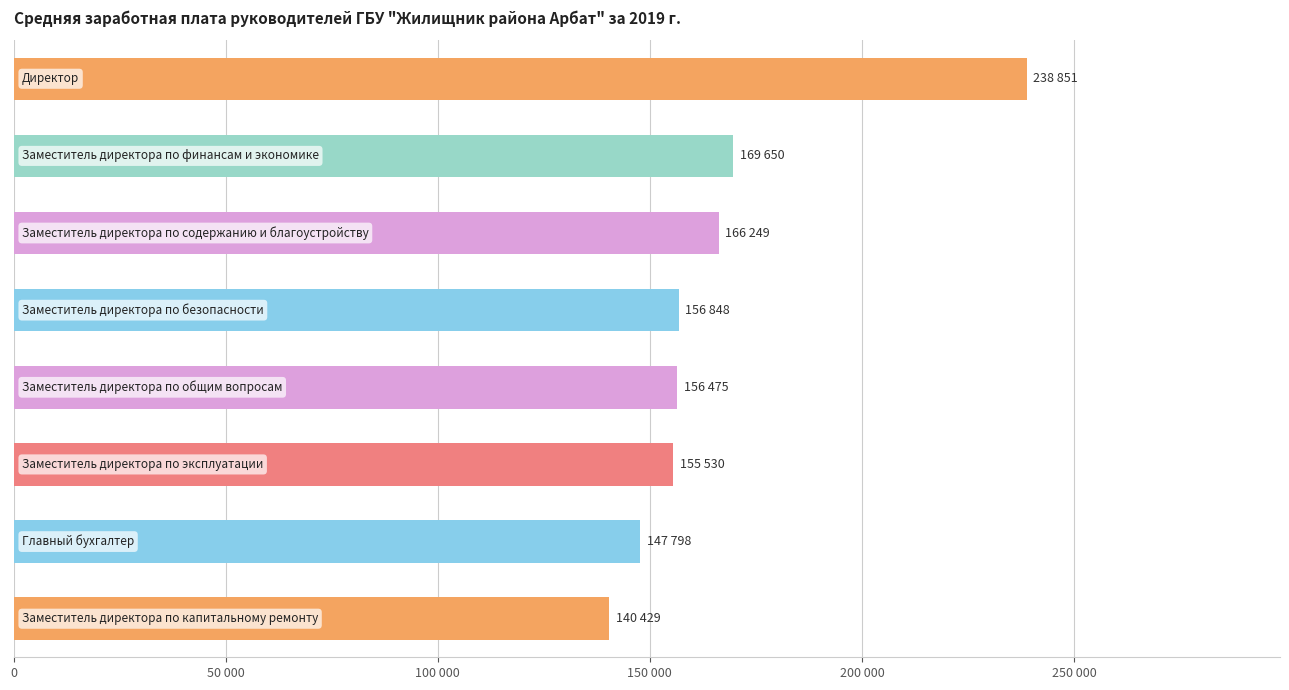

Are the bars horizontal?

Yes